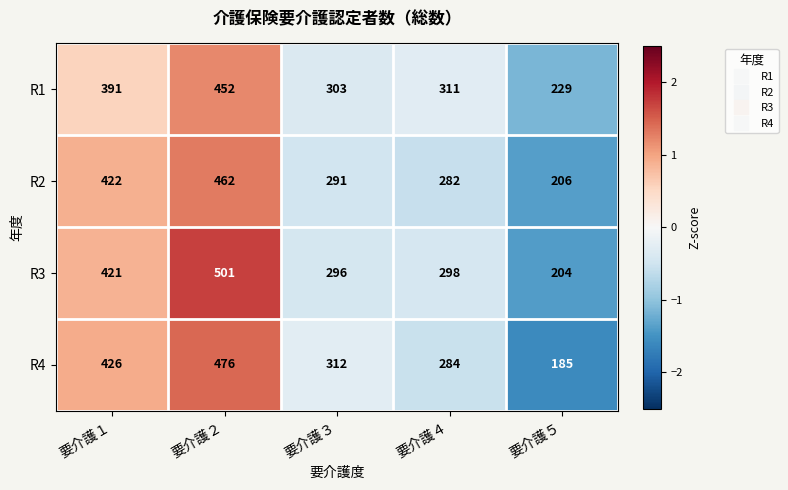

What is the difference between the maximum and minimum values in the R4 series?

291